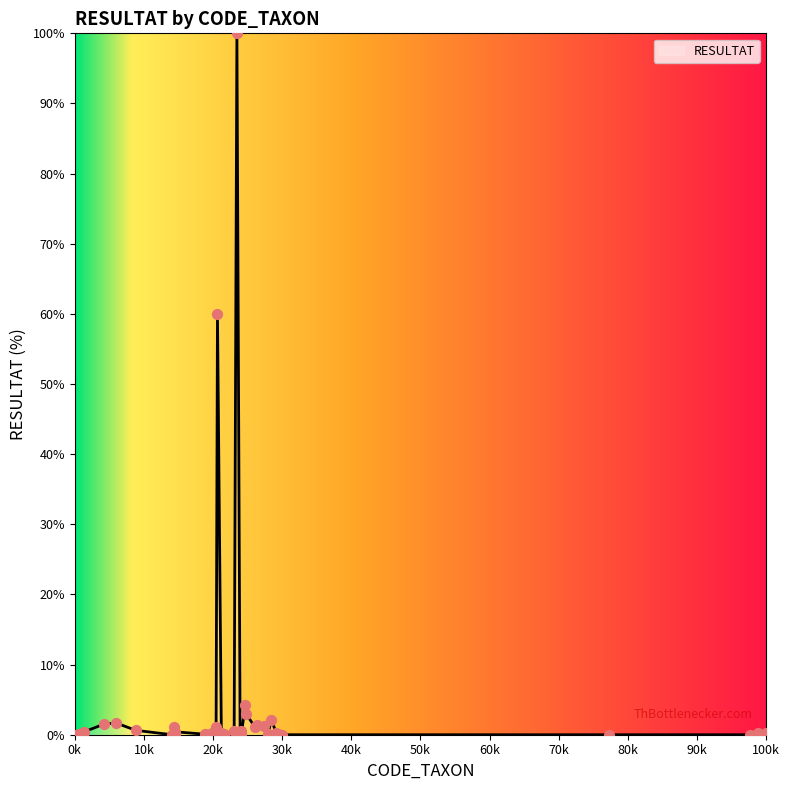

What is the difference between the maximum and minimum values?

100.0